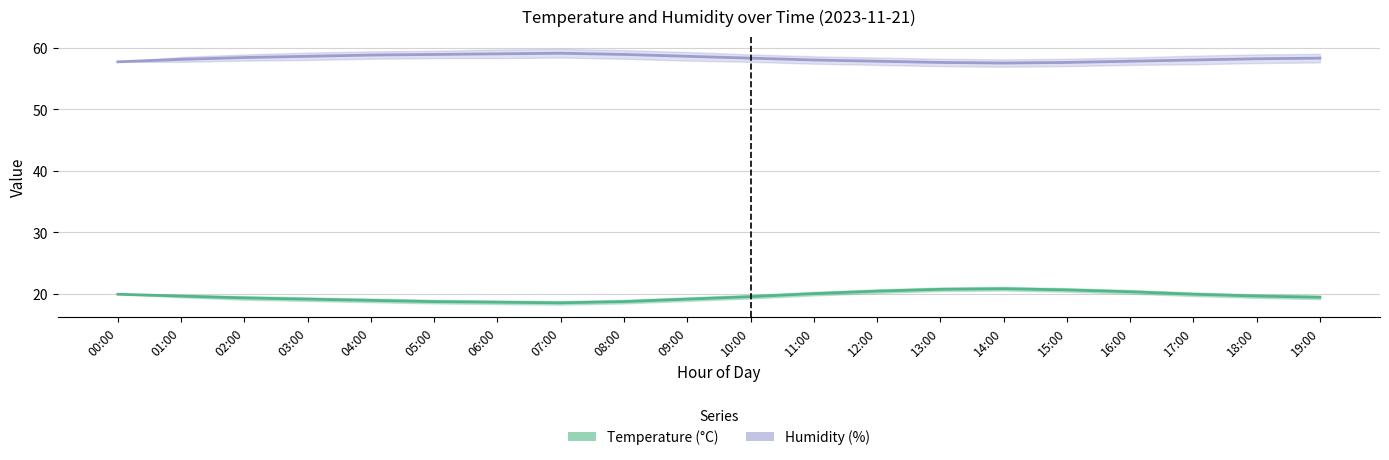

True or false: temperature and humidity cross at least once.

False